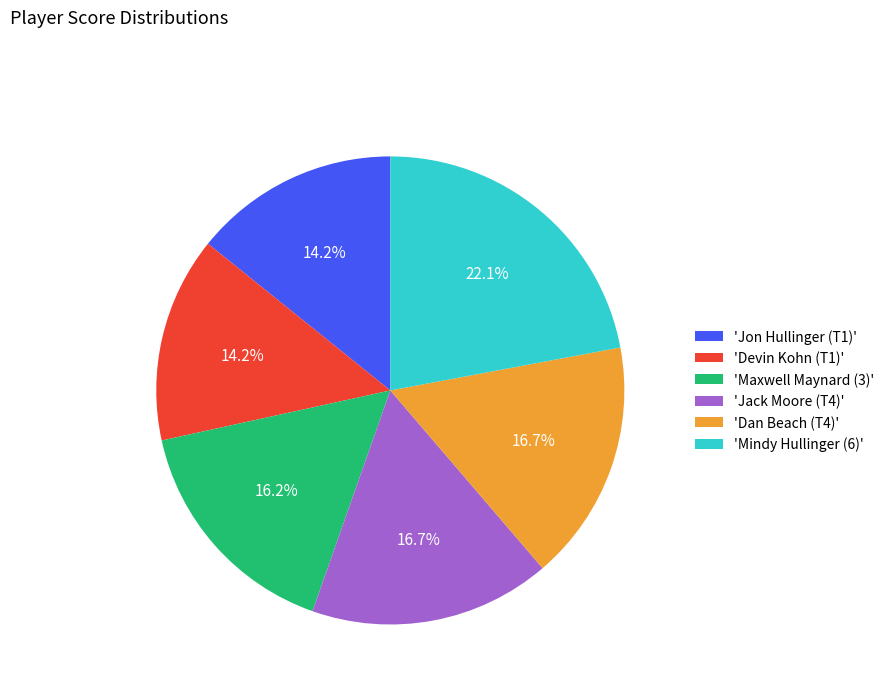

Is there a majority slice in this chart?

No